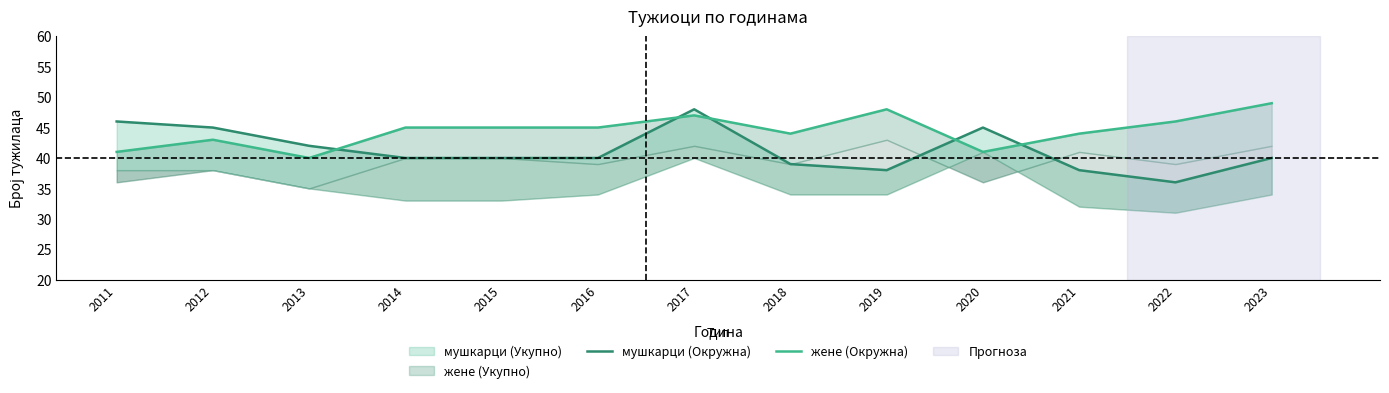

Rank the series by their maximum value, from highest to lowest.

жене (Окружна), мушкарци (Окружна)